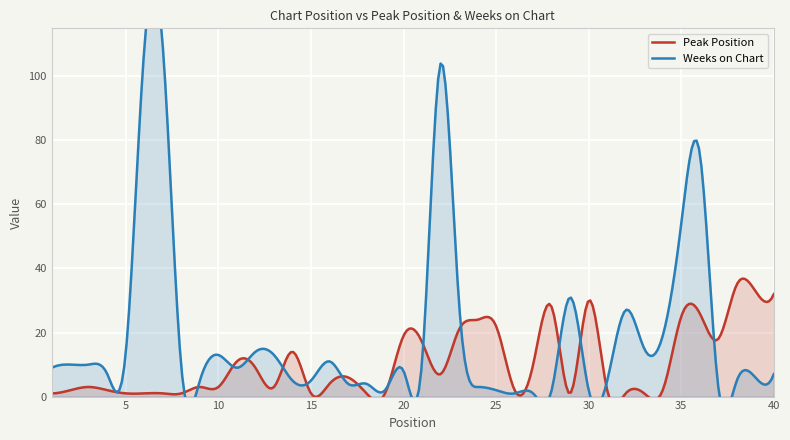

Reading left to right, extract all data points from this chart.

Peak Position: 1	2	3	2	1	1	1	1	3	3	11	9	3	14	1	4	6	1	1	19	17	7	21	24	22	2	10	28	1	30	2	1	1	2	25	26	18	35	33	32
Weeks on Chart: 9	10	10	7	14	109	109	9	5	13	9	14	13	5	5	11	4	4	2	8	11	104	29	3	2	1	1	2	31	2	5	27	15	19	54	76	3	5	6	7